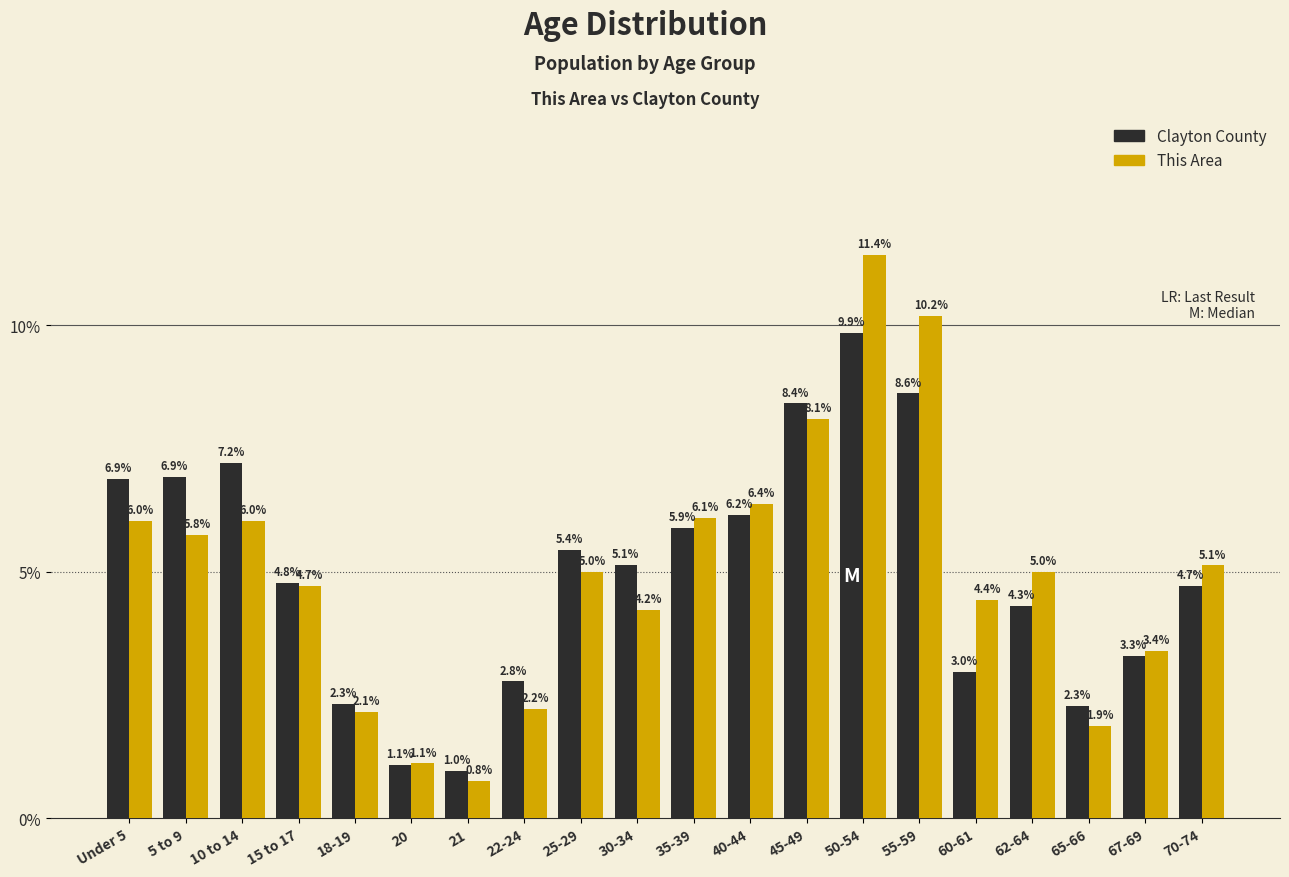

Reading right to left, list all the values displayed in this chart.

Clayton County: 4.7	3.3	2.3	4.3	3.0	8.6	9.9	8.4	6.2	5.9	5.1	5.4	2.8	1.0	1.1	2.3	4.8	7.2	6.9	6.9
This Area: 5.1	3.4	1.9	5.0	4.4	10.2	11.4	8.1	6.4	6.1	4.2	5.0	2.2	0.8	1.1	2.1	4.7	6.0	5.8	6.0